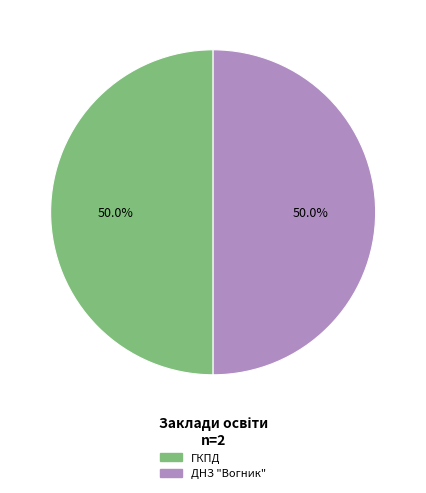

To the nearest percent, what is the average slice percentage?

50%